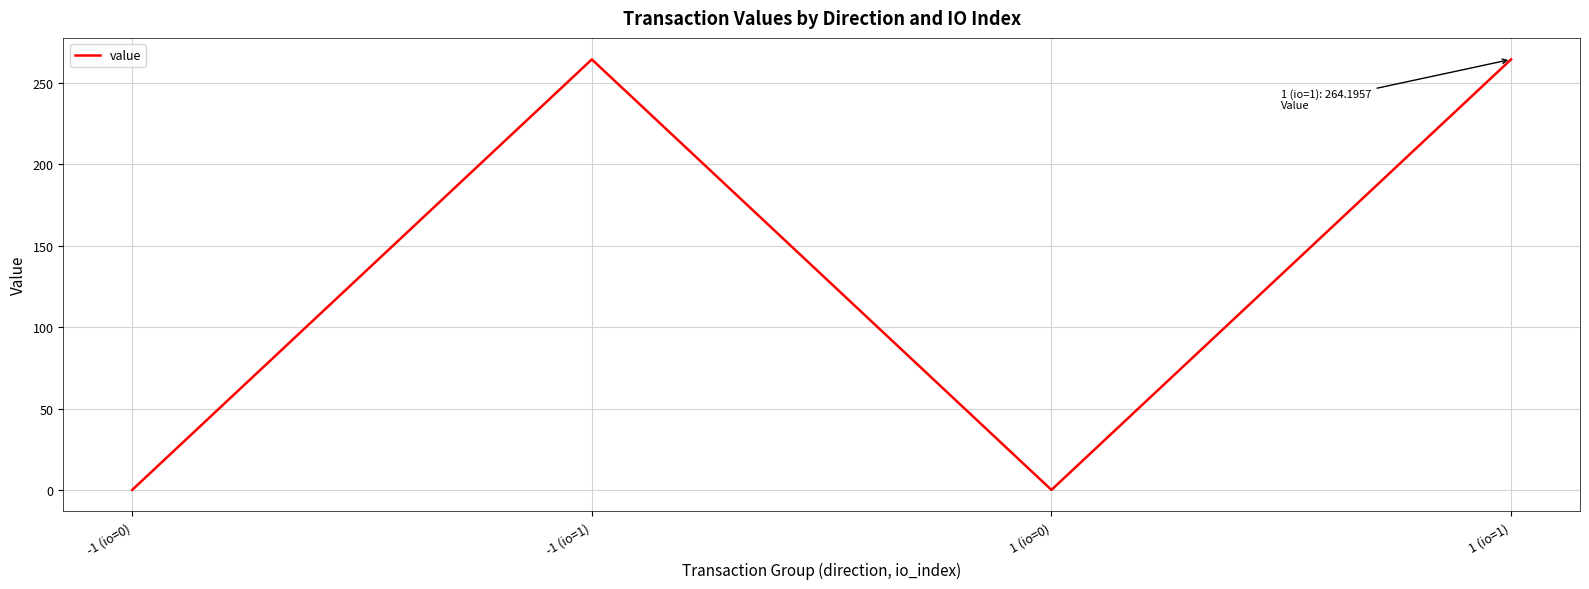

Which has a higher value, 1 (io=0) or 1 (io=1)?

1 (io=1)